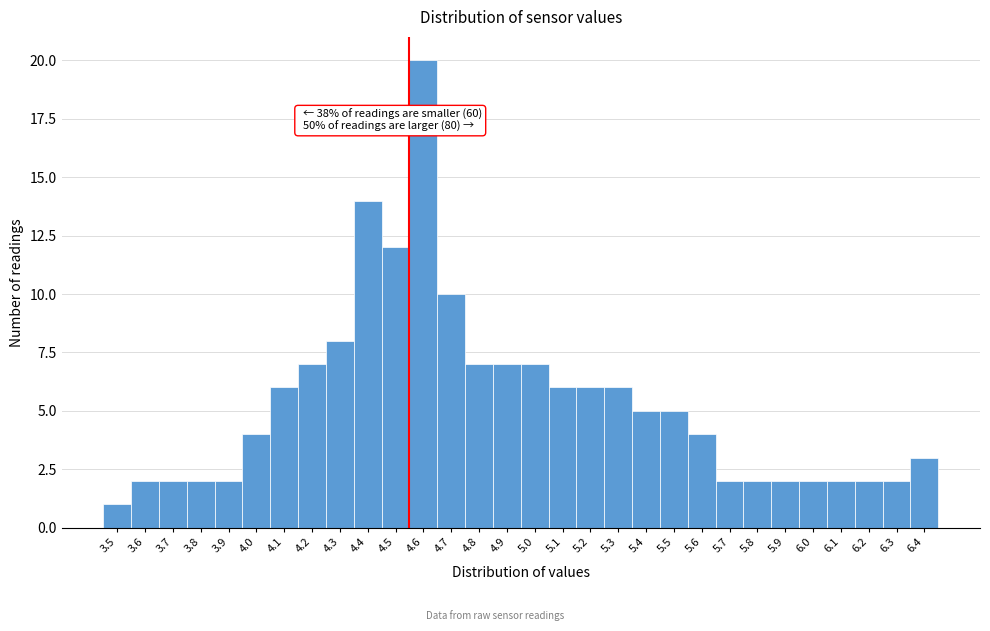

Reading left to right, extract all data points from this chart.

3.5=1	3.6=2	3.7=2	3.8=2	3.9=2	4.0=4	4.1=6	4.2=7	4.3=8	4.4=14	4.5=12	4.6=20	4.7=10	4.8=7	4.9=7	5.0=7	5.1=6	5.2=6	5.3=6	5.4=5	5.5=5	5.6=4	5.7=2	5.8=2	5.9=2	6.0=2	6.1=2	6.2=2	6.3=2	6.4=3